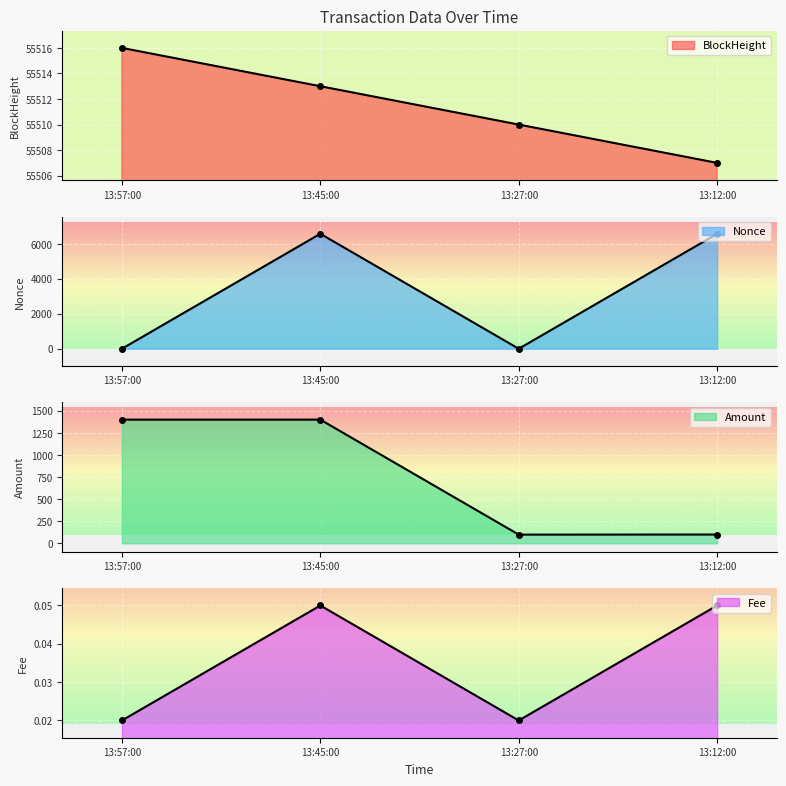

The Amount series shows 153.6 at 13:27:00. True or false?

False